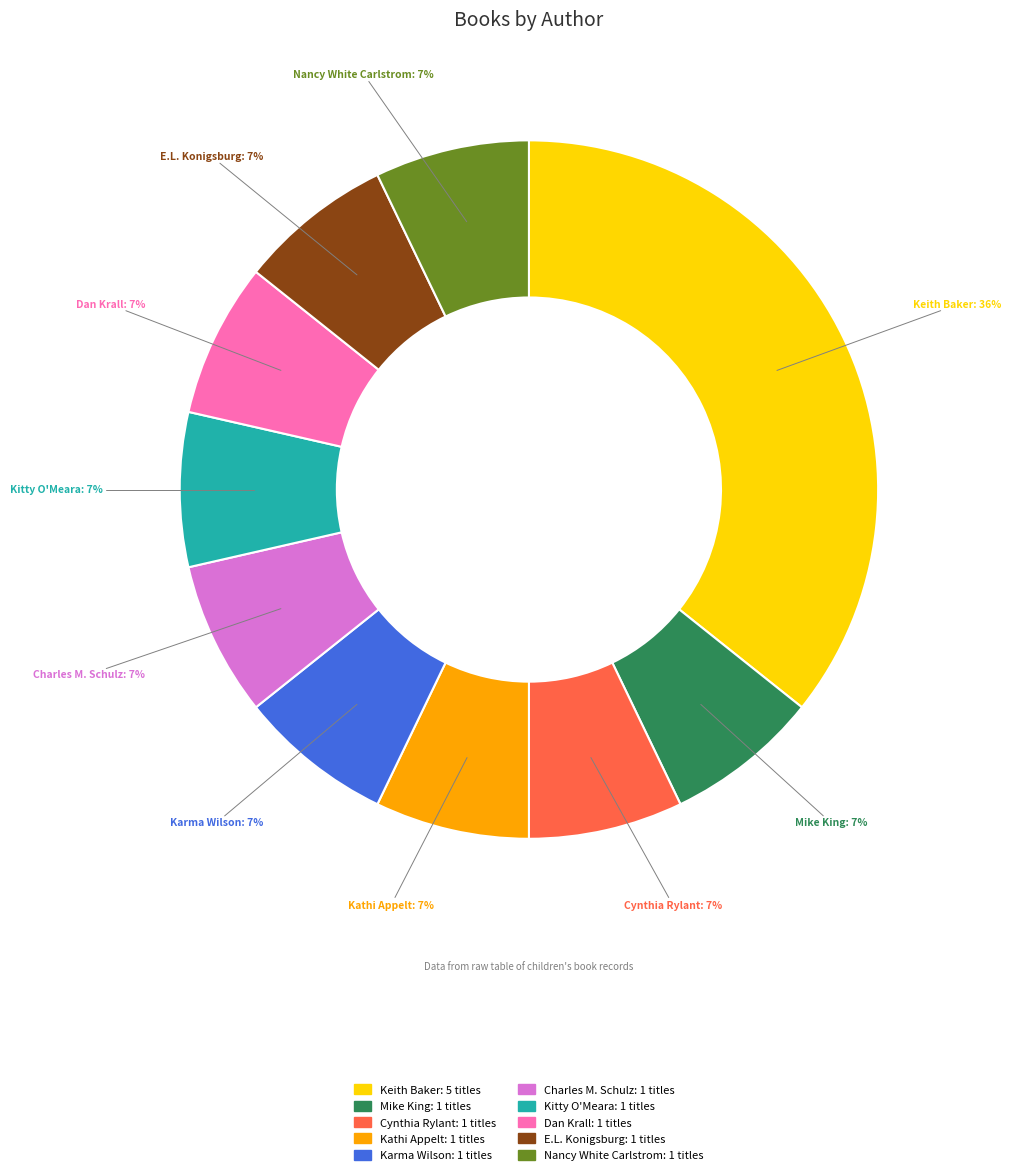

Does any single category account for the majority?

No